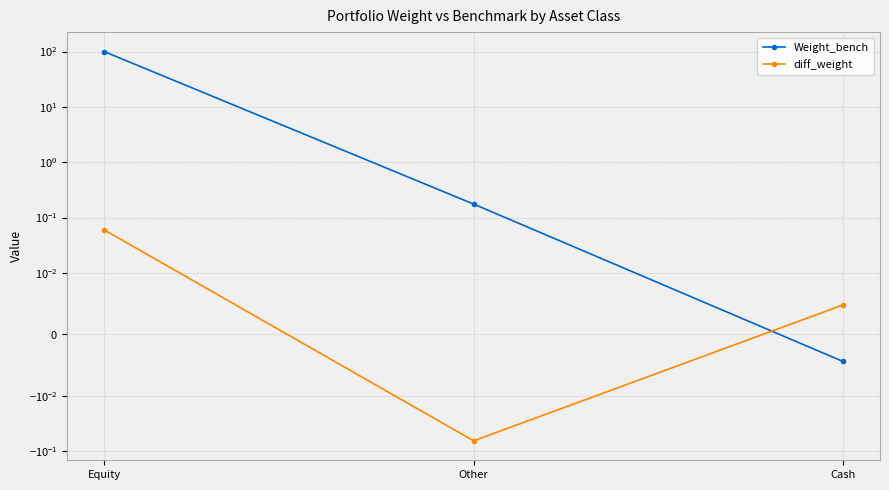

How many data points in diff_weight are above 0?

2